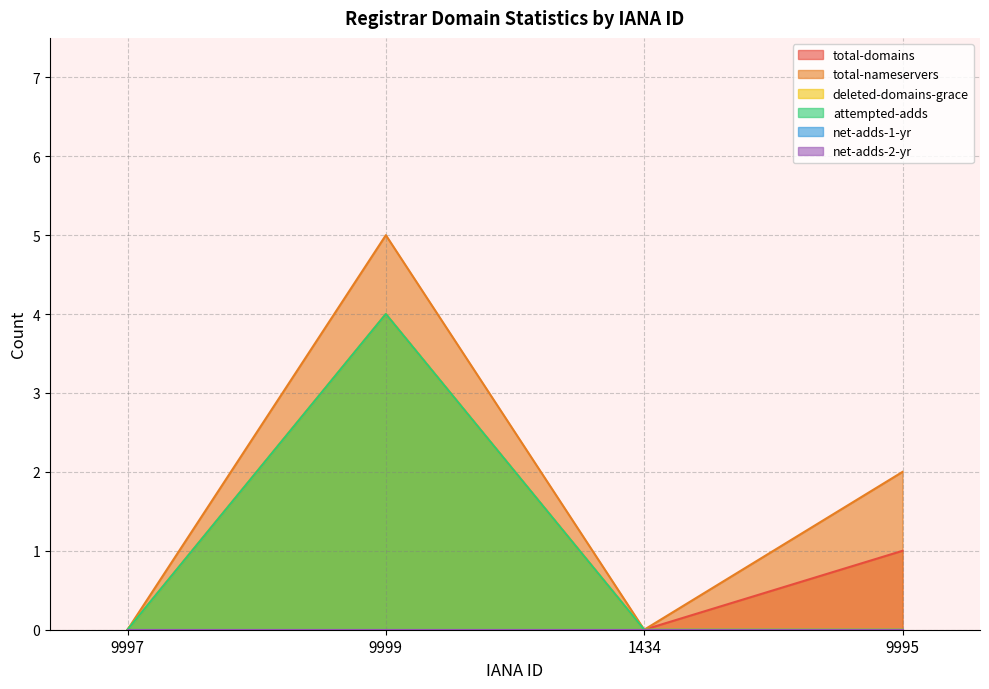

Which category has the lowest value in the total-nameservers series?

9997